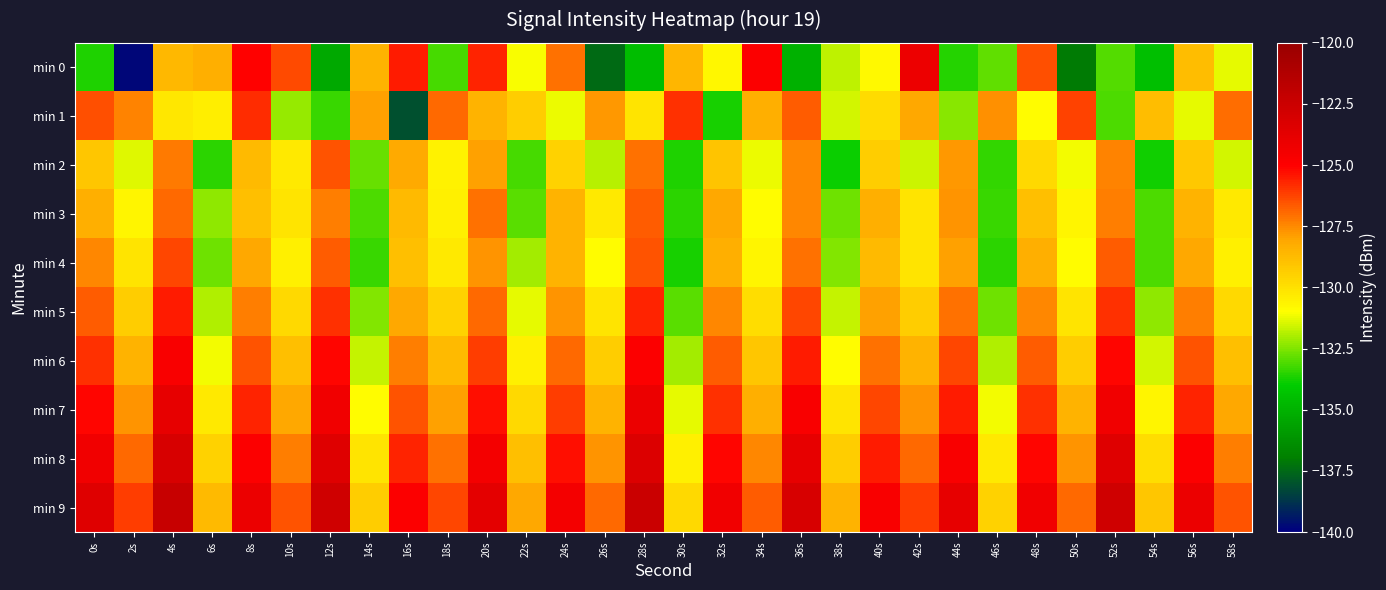

Which series has the largest range (max minus min)?

min 0